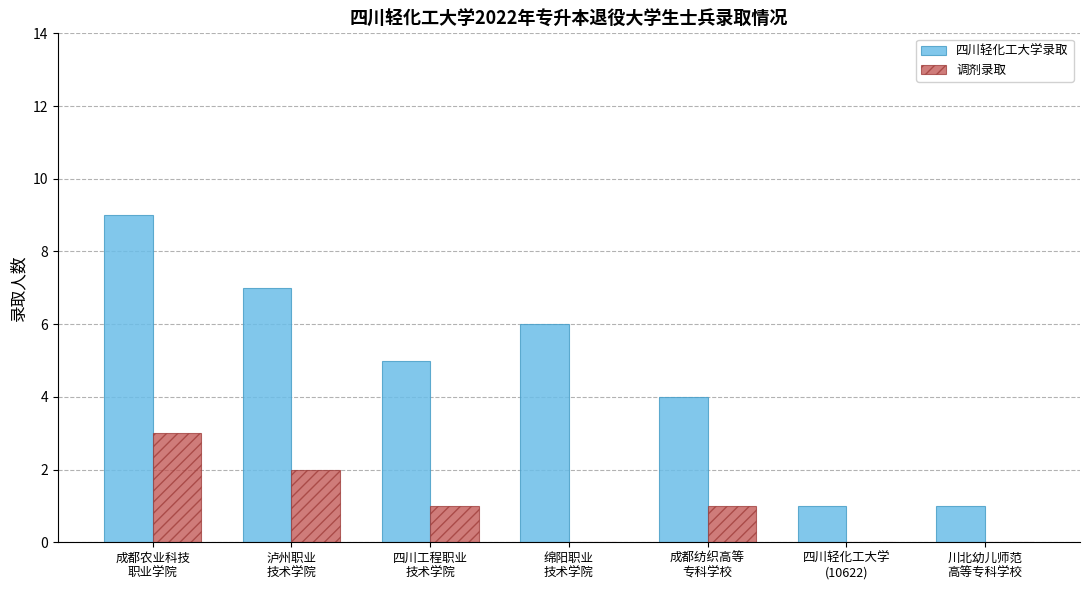

What is the highest value of the 调剂录取 series?

3